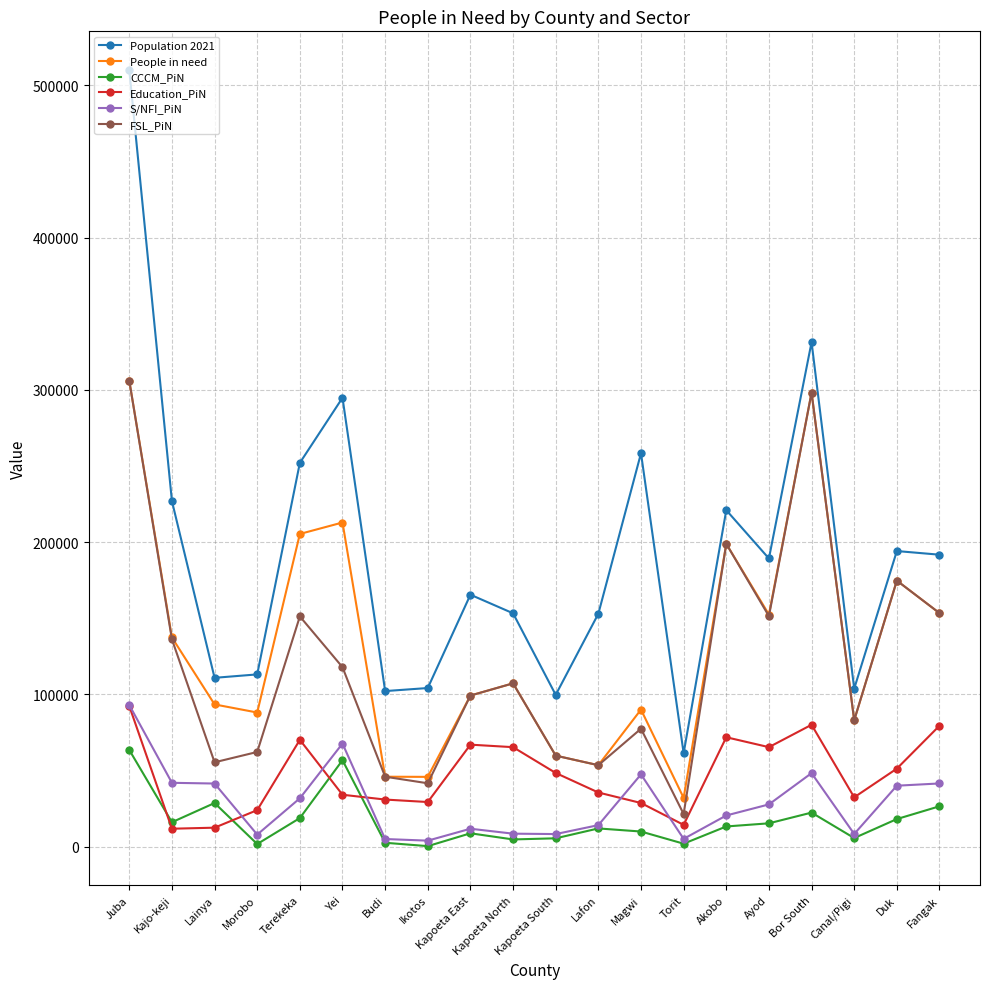

Between Magwi and Fangak, which series saw the biggest shift?

FSL_PiN